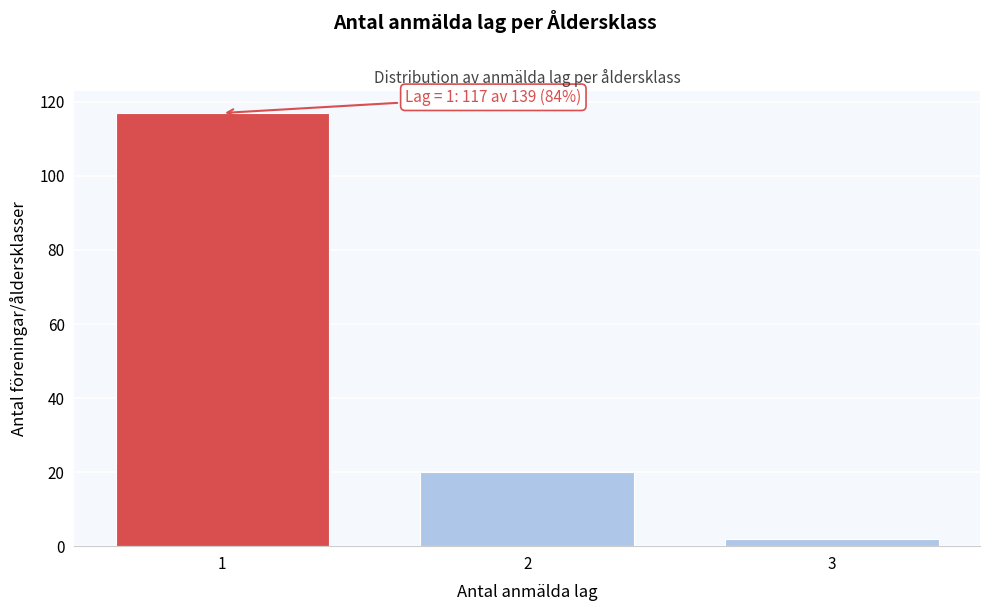

Reading right to left, extract all data points from this chart.

3=2	2=20	1=117